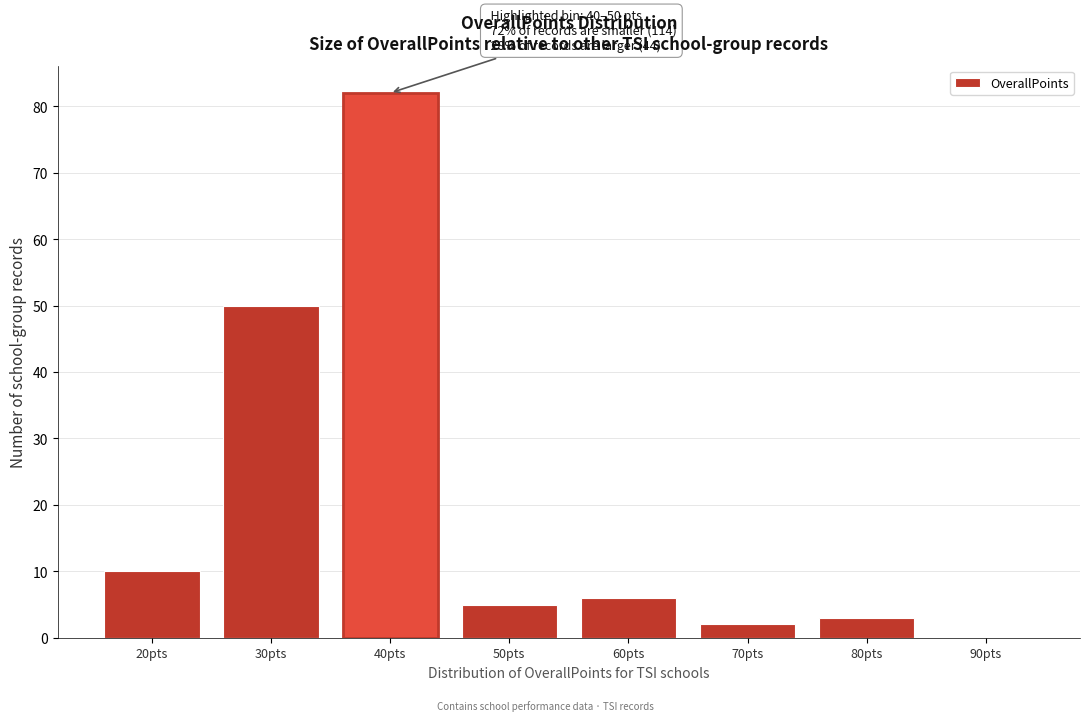

Reading left to right, list all the values displayed in this chart.

20pts=10	30pts=50	40pts=82	50pts=5	60pts=6	70pts=2	80pts=3	90pts=0